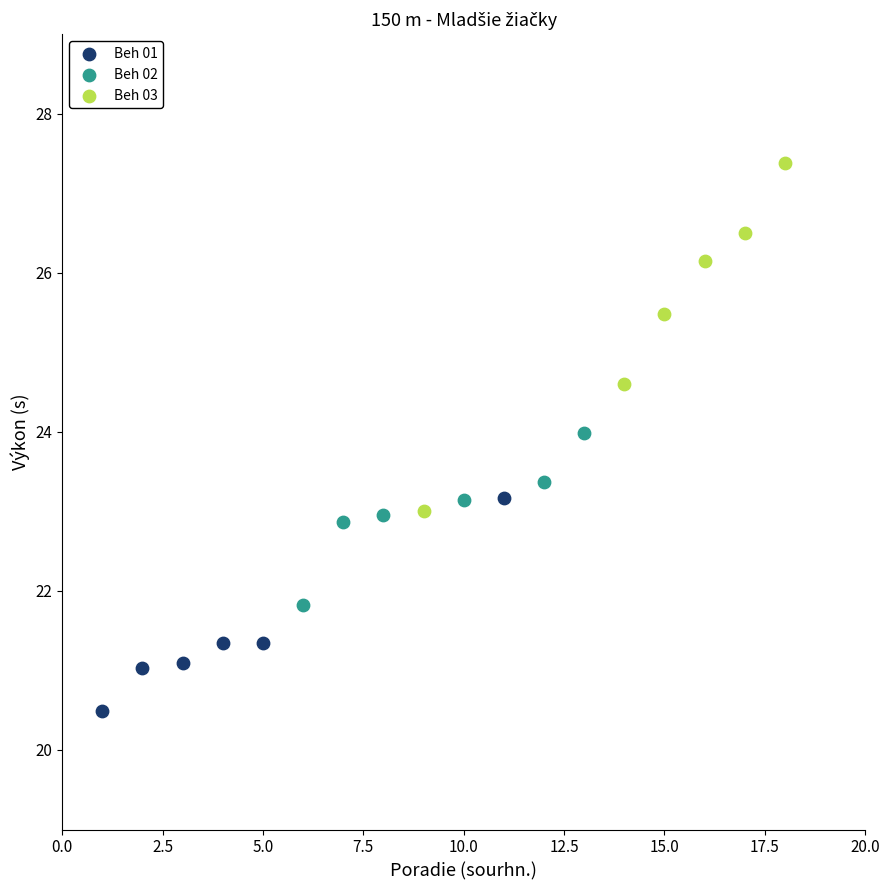

Which series has the widest spread of Y values?

Beh 03